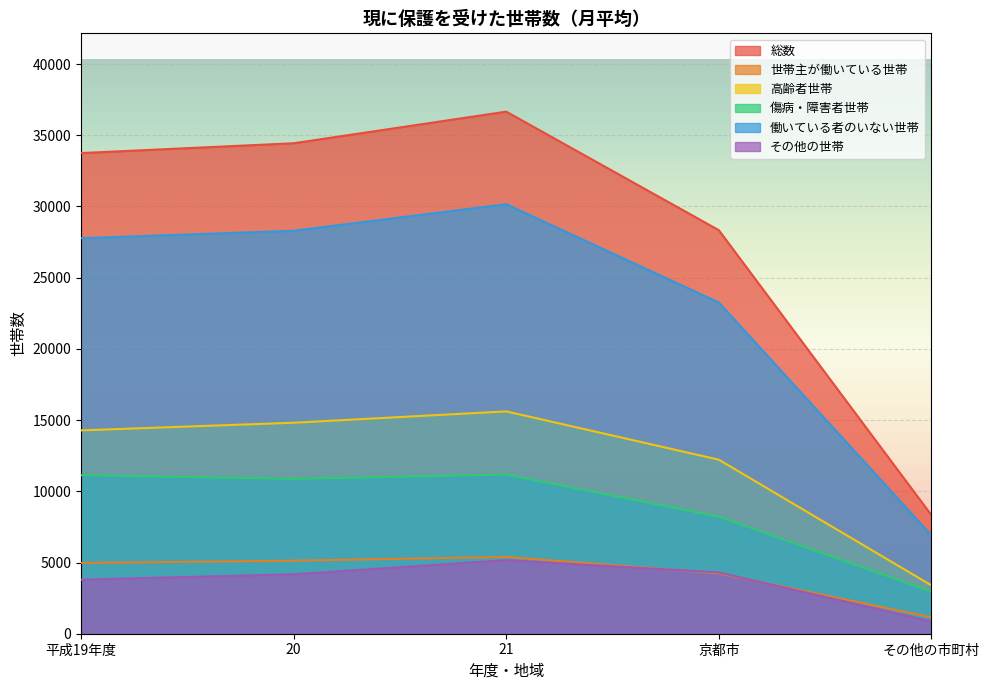

True or false: 総数 and 世帯主が働いている世帯 cross at least once.

False